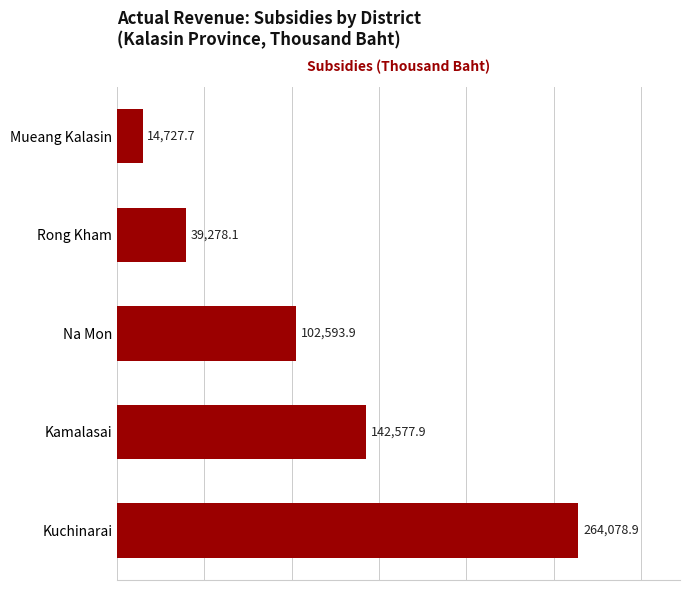

What is the change in value from Kuchinarai to Mueang Kalasin?

-249351.2